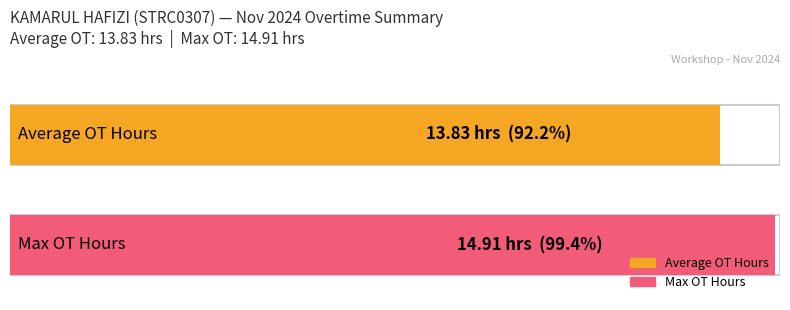

The value at 14 is 0.0. True or false?

True